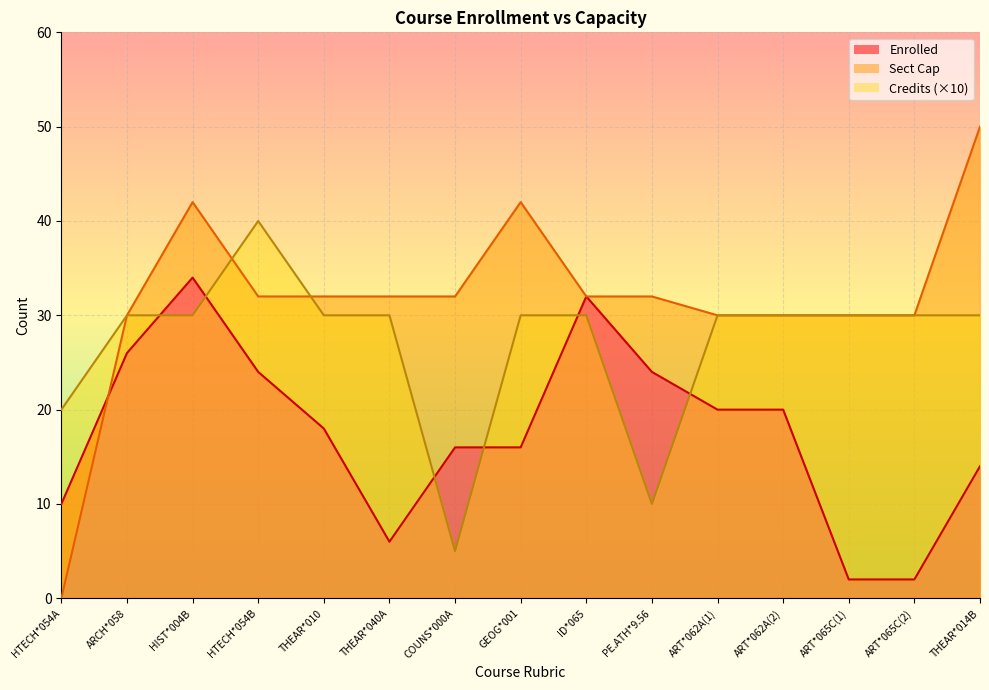

Rank the series by their maximum value, from lowest to highest.

Enrolled, Credits, Sect Cap